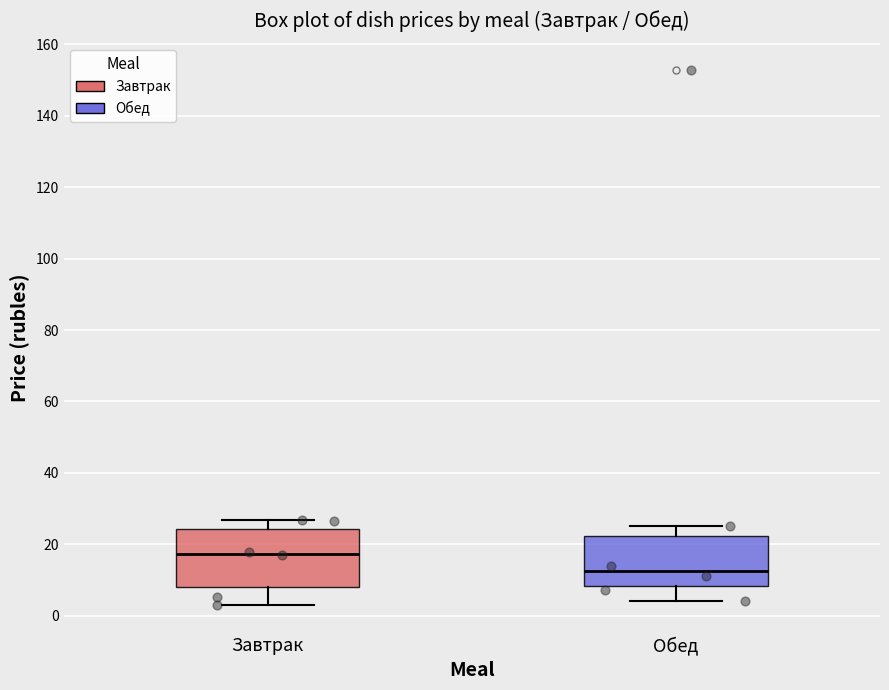

Reading left to right, read every box against the y-axis: the position of its median line, the range the box covers, and the ends of its whiskers. The values are not printed on the chart, so give them approximately, as read against the axis.

Завтрак: median 18, box 8 to 24, whiskers 4 to 26
Обед: median 12, box 8 to 22, whiskers 4 to 26